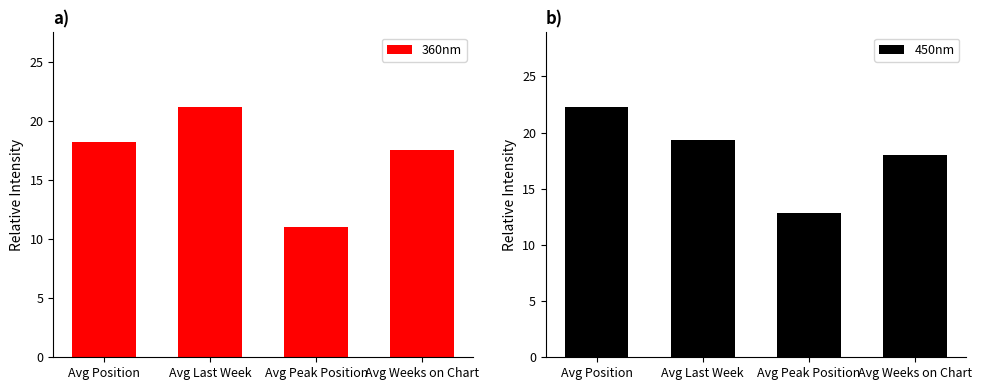

Reading left to right, list all the values displayed in this chart.

360nm: 18.3	21.2	11.1	17.6
450nm: 22.2	19.3	12.8	18.1